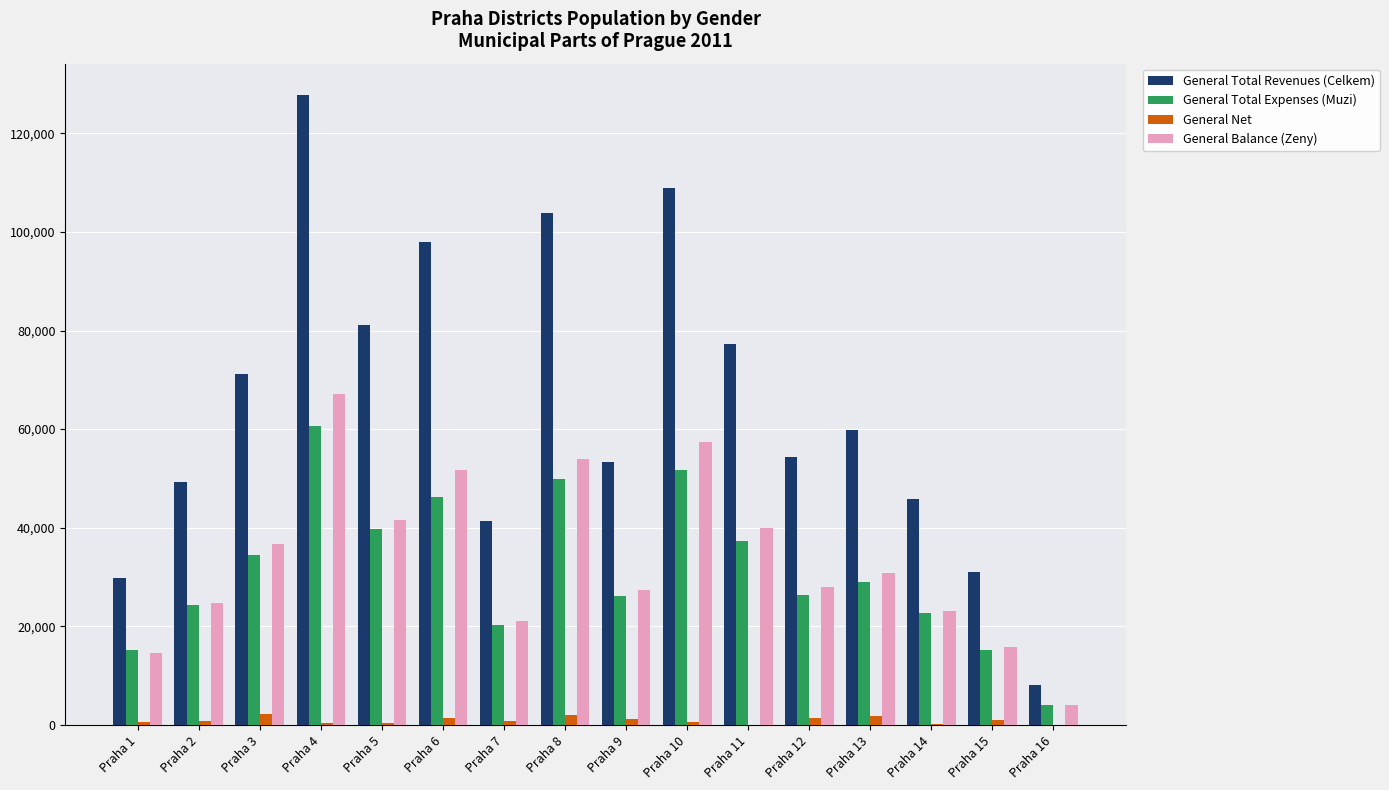

The value of General Total Expenses (Muzi) at Praha 12 is 15403. True or false?

False